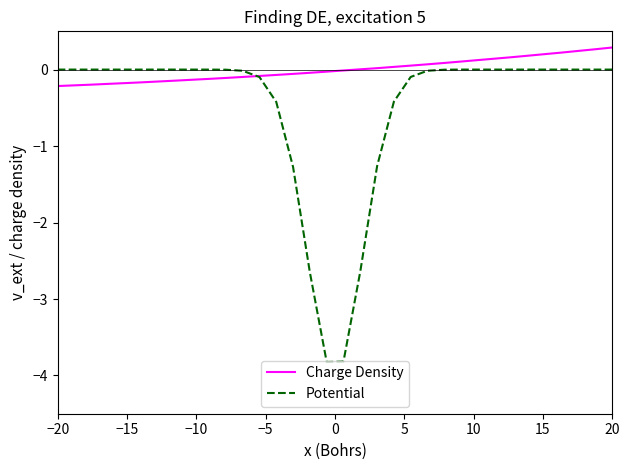

Which series has the widest spread of values?

Potential